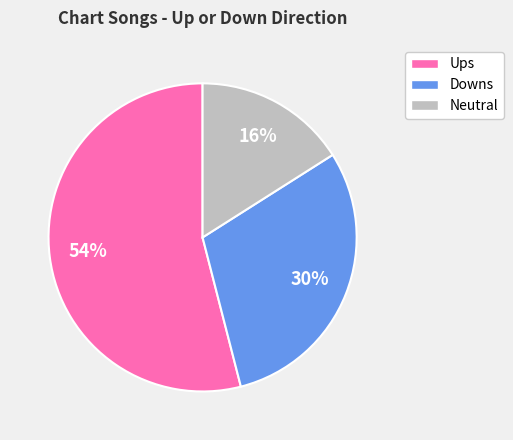

To the nearest percent, what percentage of the pie is Neutral?

16%